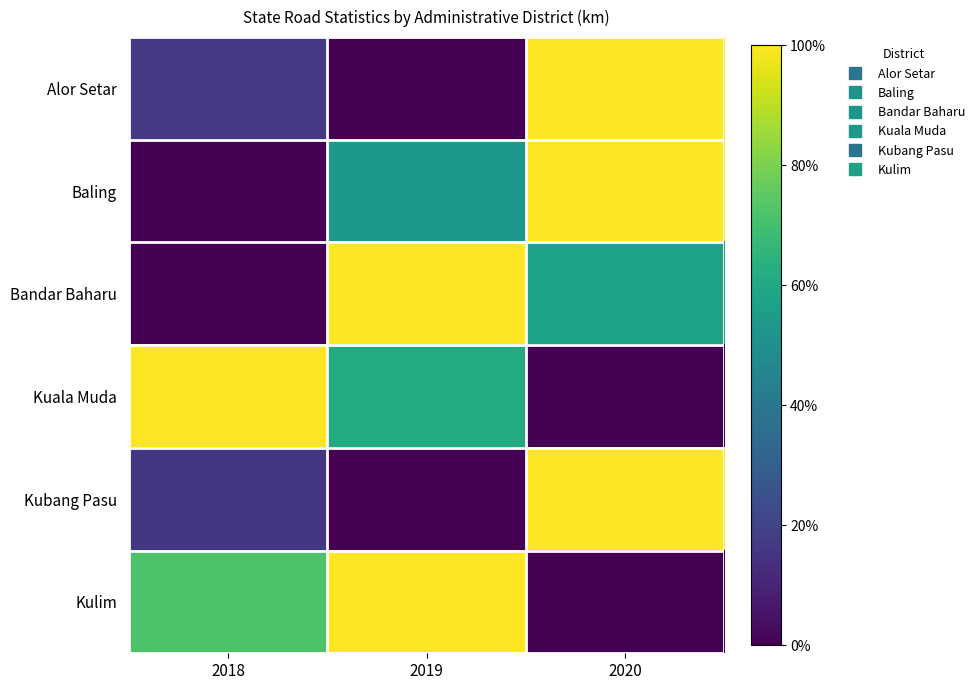

Which series has the largest total across all categories?

Kulim